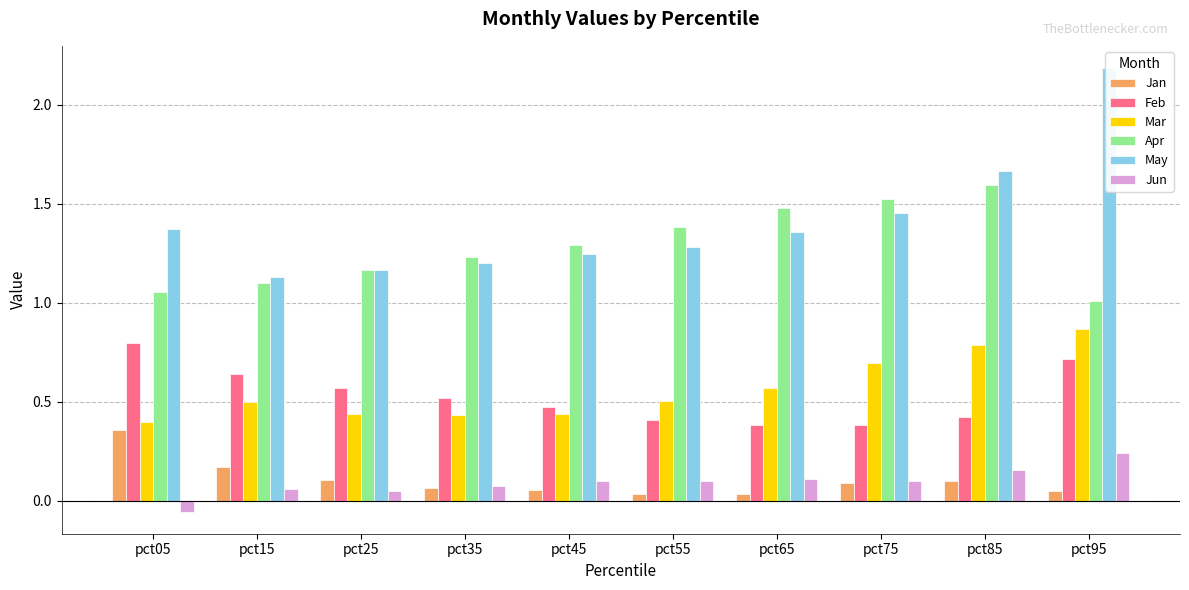

Which label corresponds to the smallest value in the chart?

pct05